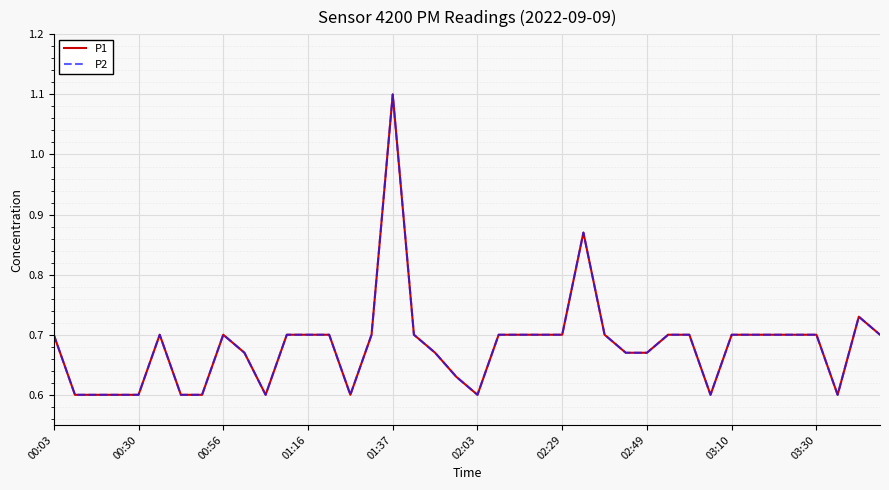

How many lines are shown in the chart?

2